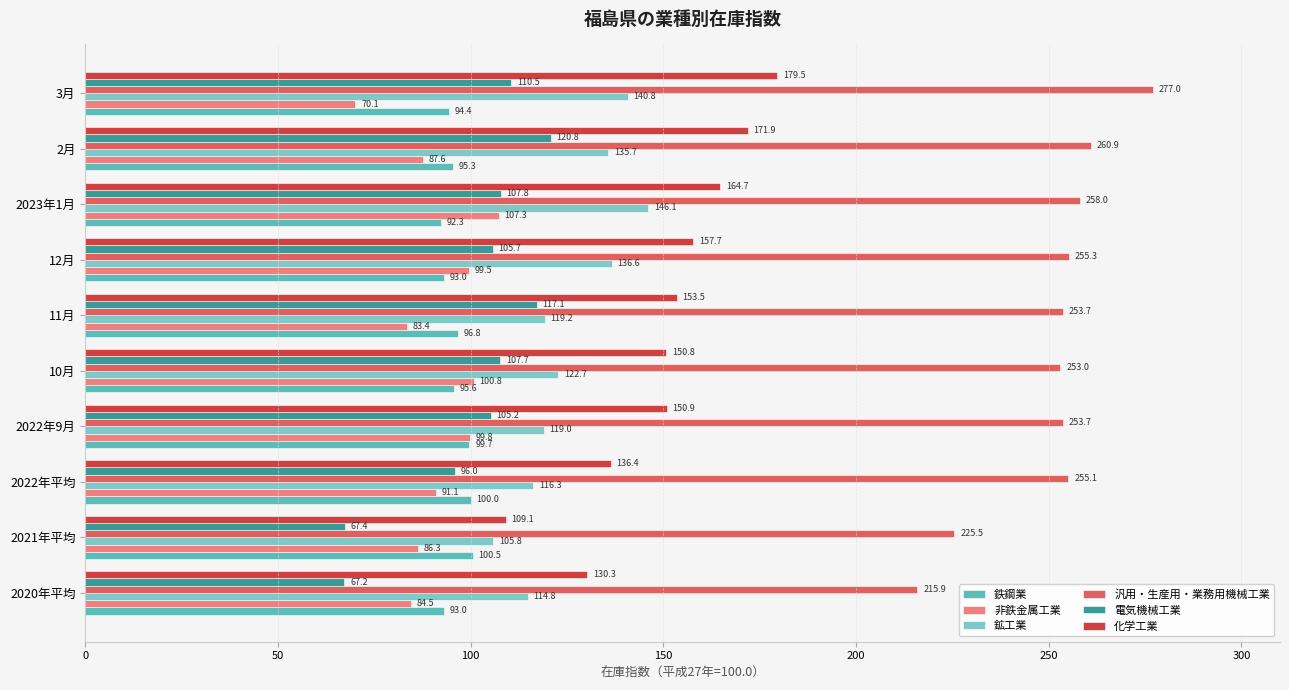

Rank the categories by 化学工業 value from highest to lowest.

3月, 2月, 2023年1月, 12月, 11月, 2022年9月, 10月, 2022年平均, 2020年平均, 2021年平均